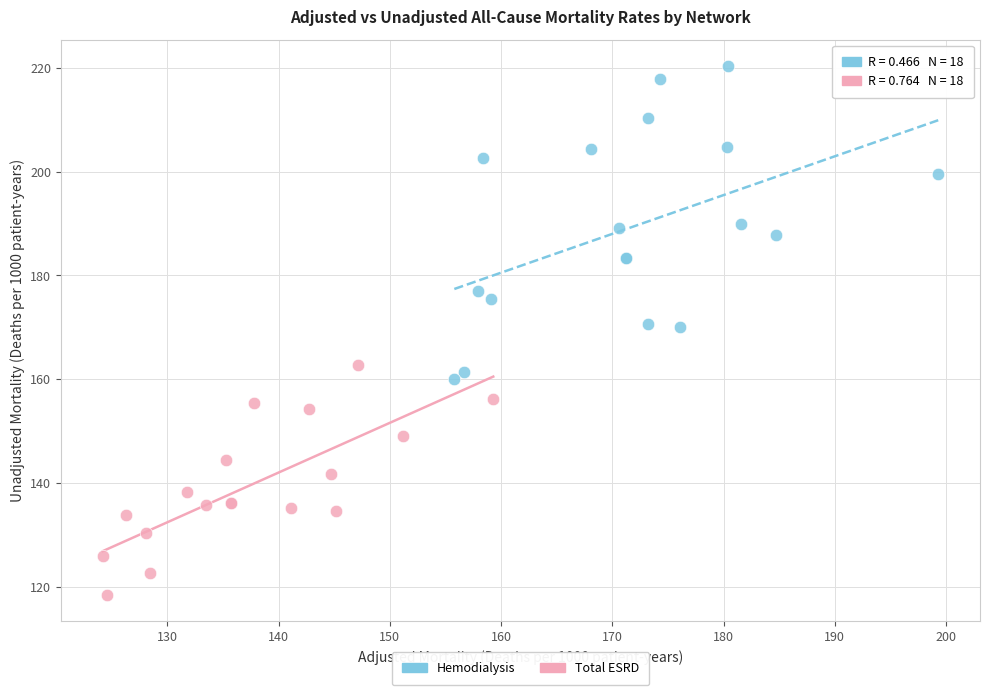

Which series contains the highest Y value?

Hemodialysis